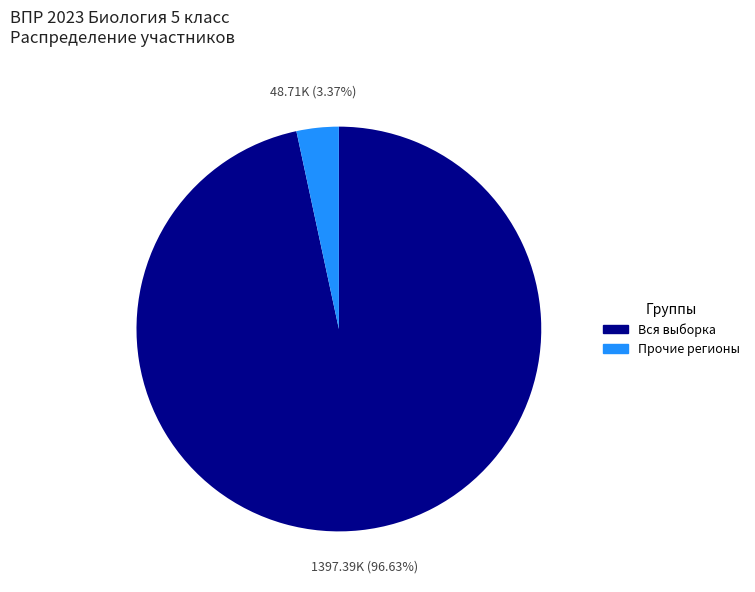

Is there any slice that represents more than half of the pie?

Yes